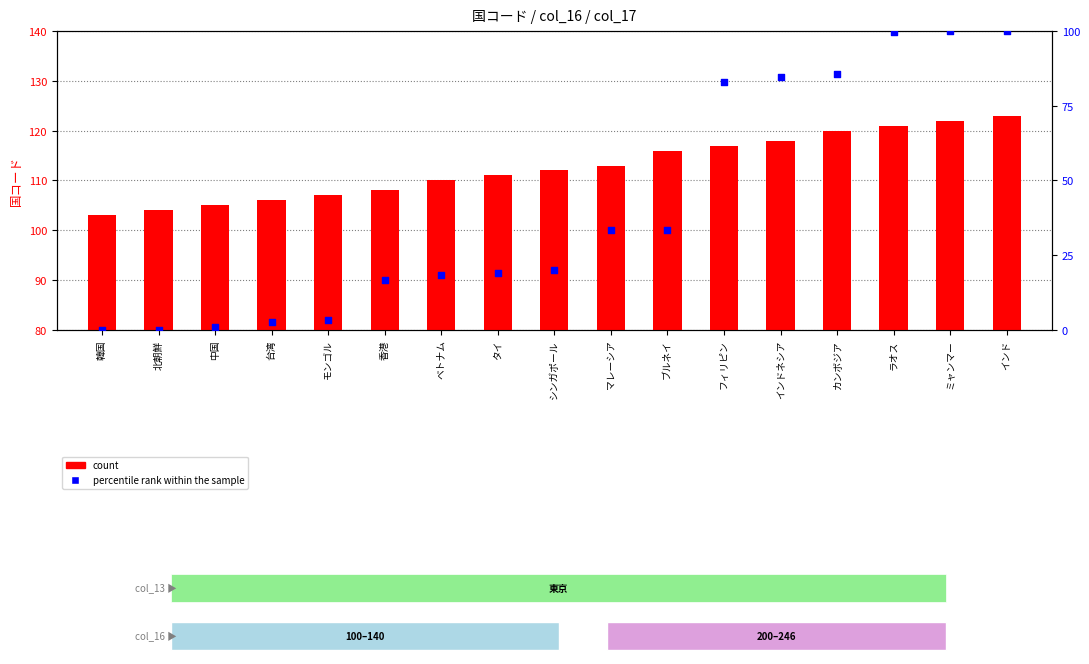

Which series has the largest total across all categories?

count